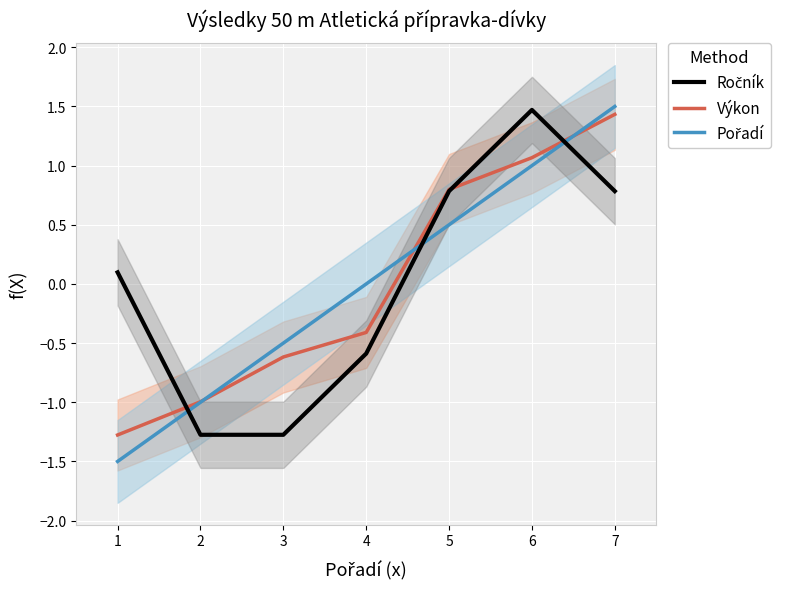

Between which two adjacent categories do Ročník and Pořadí first intersect?

1 and 2